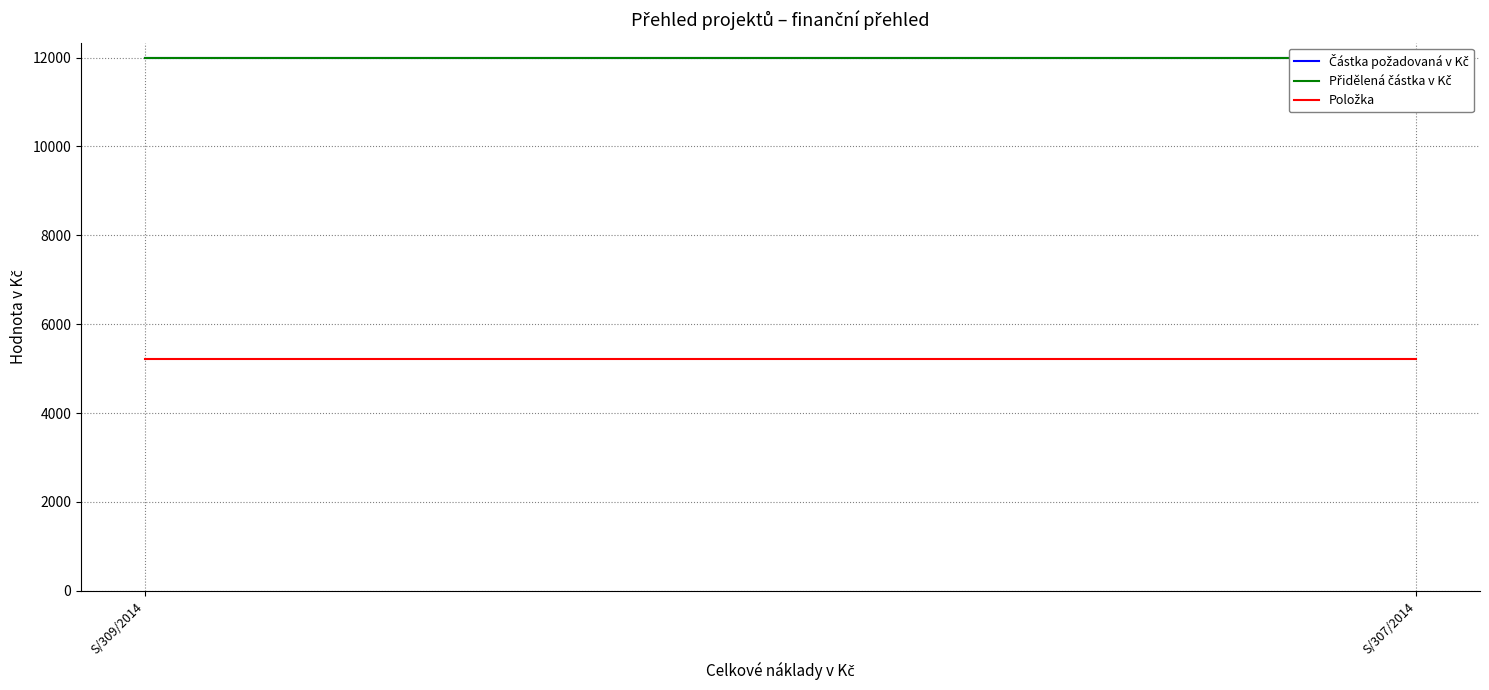

What is the total value across all series at S/309/2014?

29221